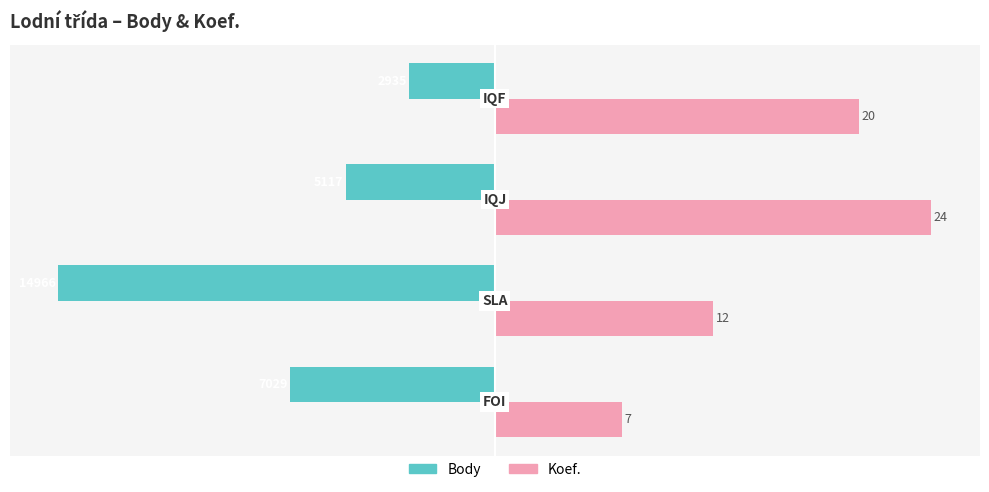

What are all the series names shown in the legend?

Body, Koef.